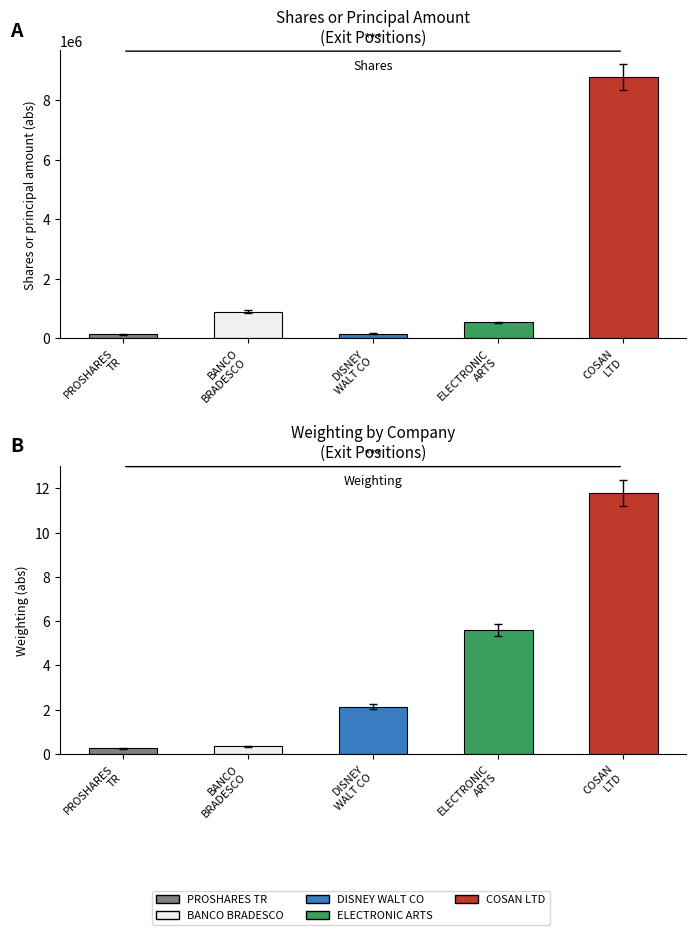

List the series in order of their peak value, highest first.

Shares or Principal Amount, Weighting